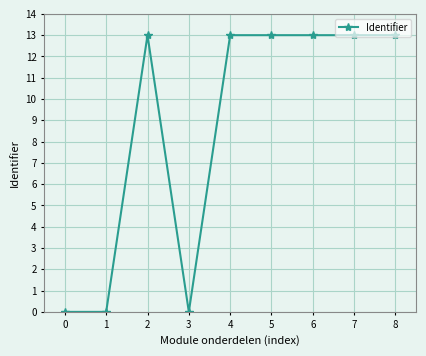

What is the value of the 6th point from the left?

13.0